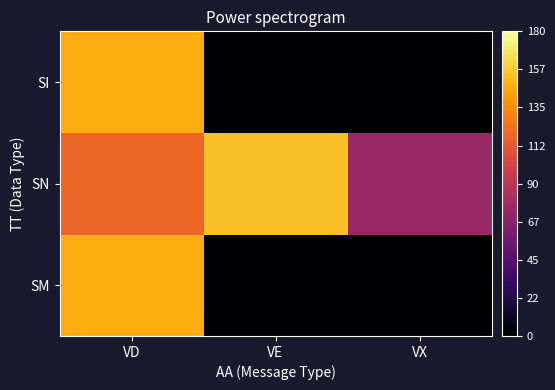

What is the greatest value displayed?

153.6